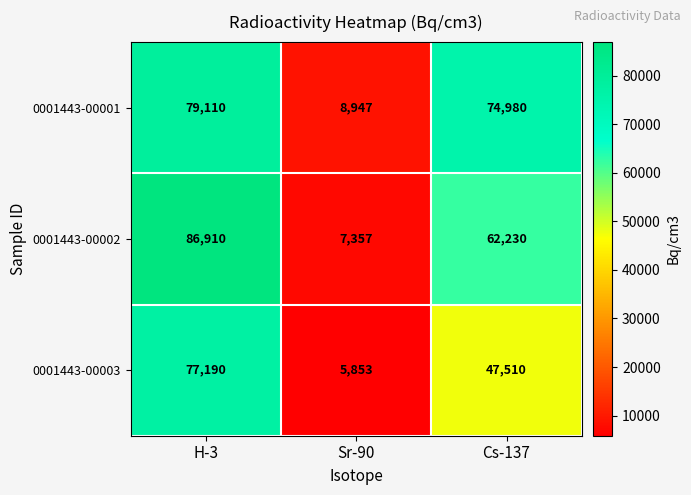

How many values in the 0001443-00003 series are below 47510?

1